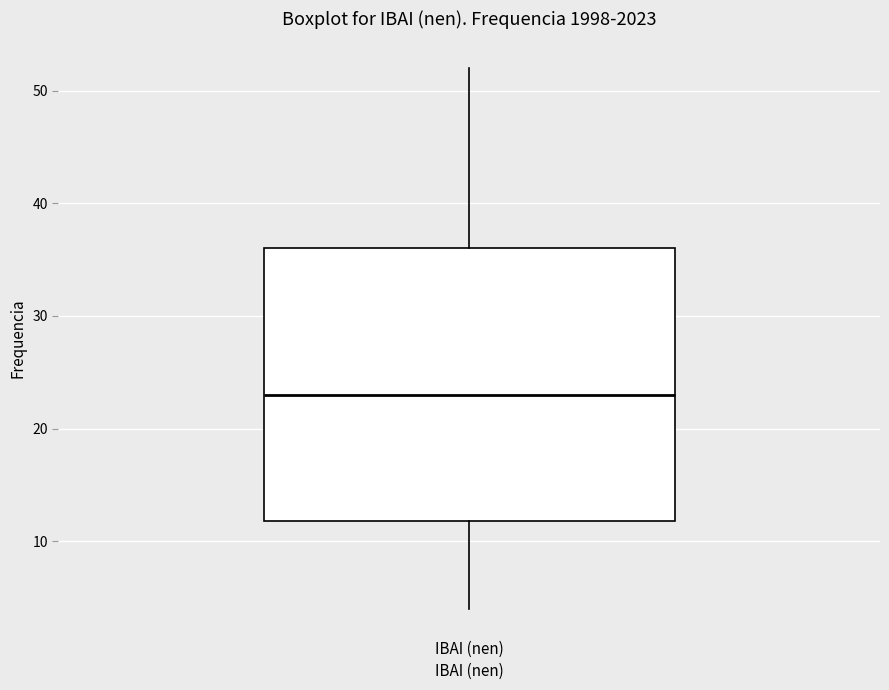

Read this box plot against the y-axis: the position of the median line, the range covered by the box, and the ends of both whiskers. The values are not printed on the chart, so give them approximately, as read against the axis.

median 23, box 12 to 36, whiskers 4 to 52